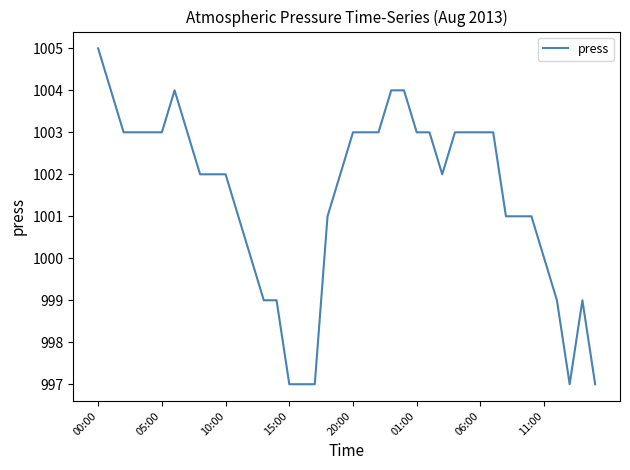

How many lines are shown in the chart?

1